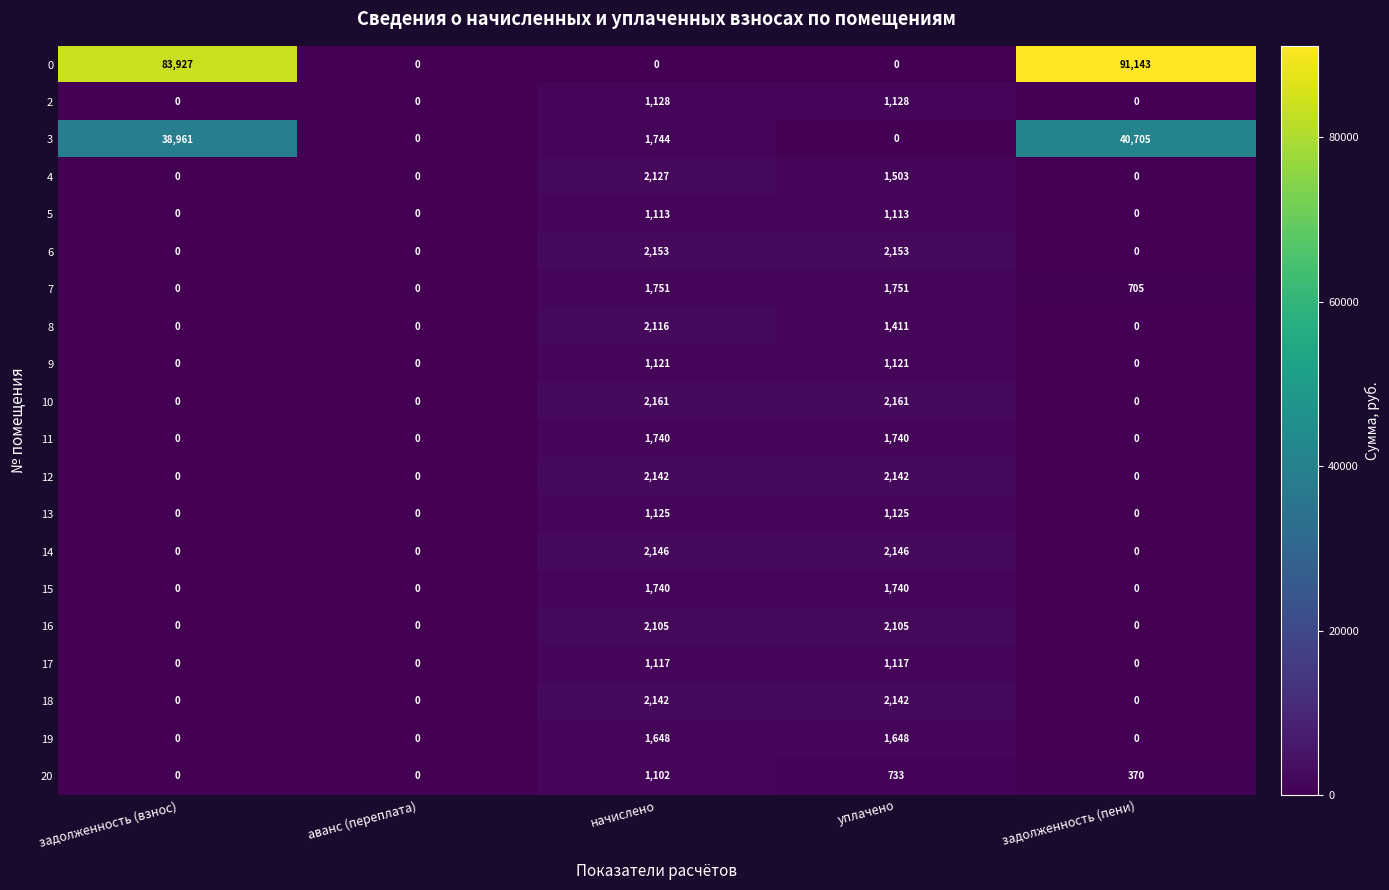

How many positive values does the 4 series have?

2